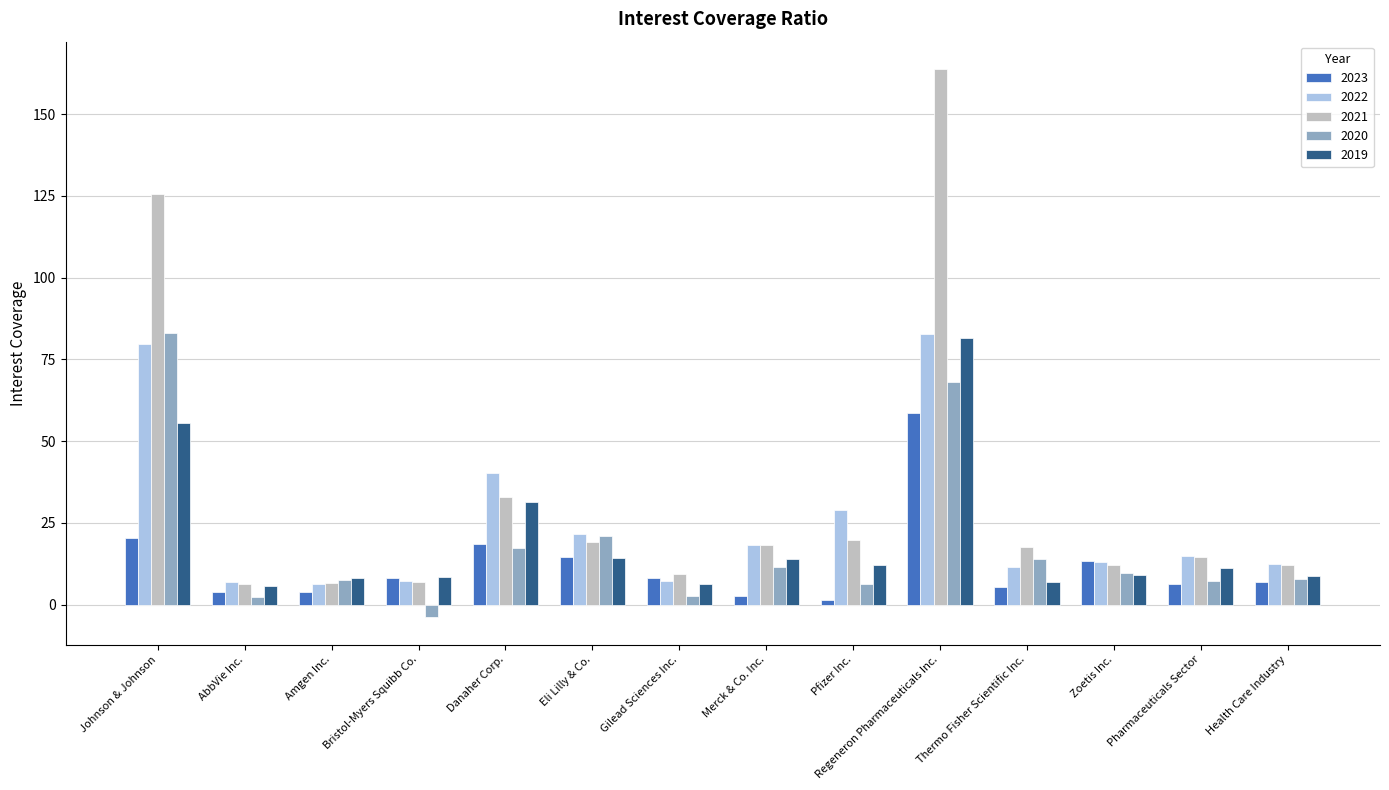

At which label does 2019 reach its peak?

Regeneron Pharmaceuticals Inc.